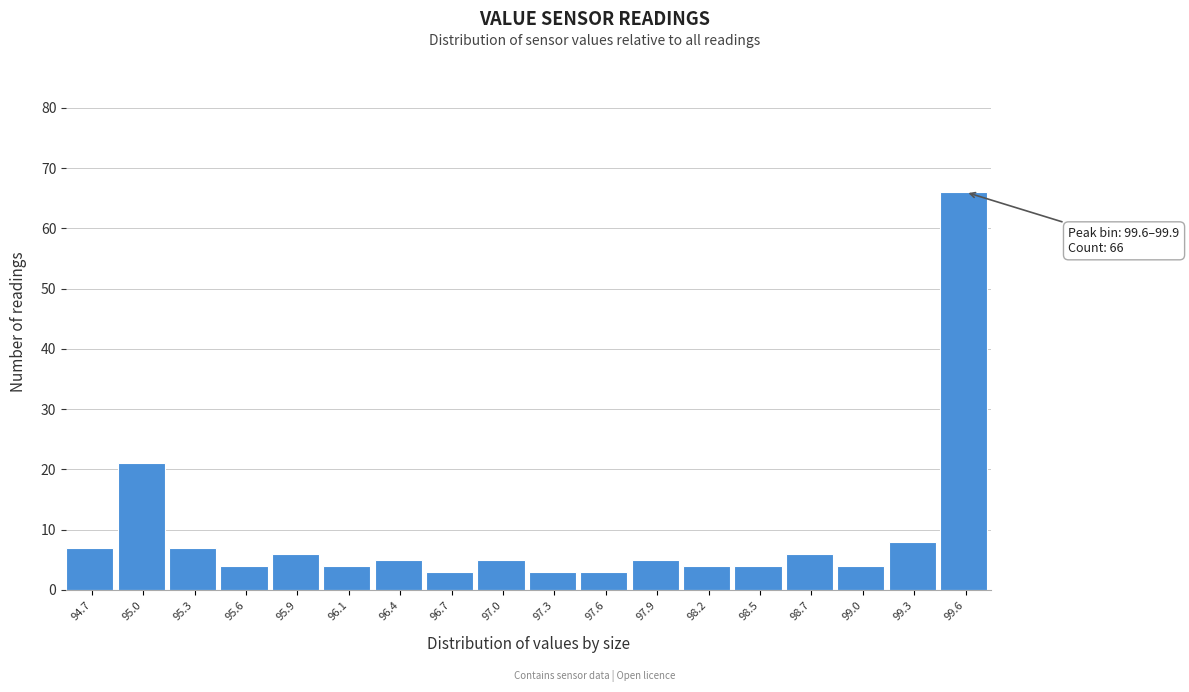

Reading left to right, list all the values displayed in this chart.

7	21	7	4	6	4	5	3	5	3	3	5	4	4	6	4	8	66